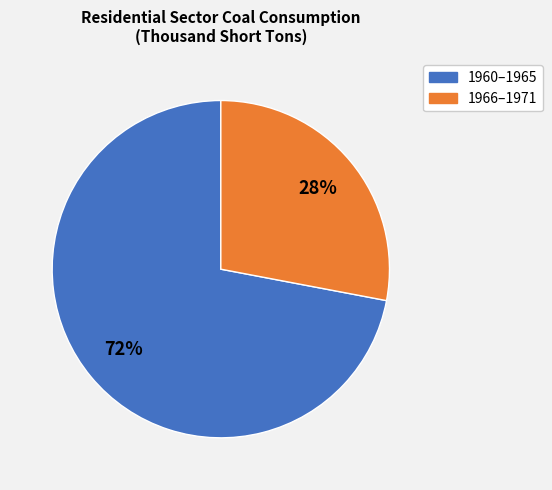

How many slices are in this pie chart?

2